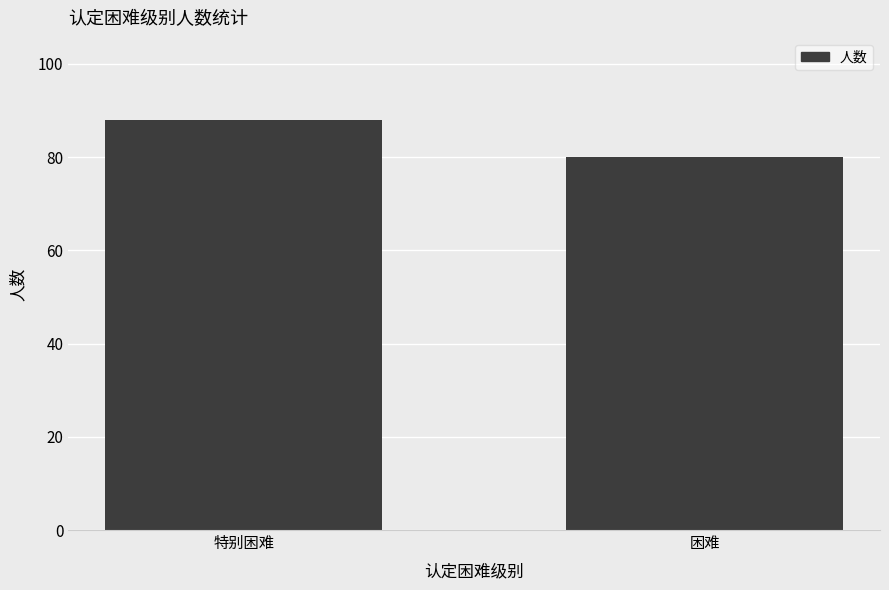

What is the value of the 1st bar from the left?

88